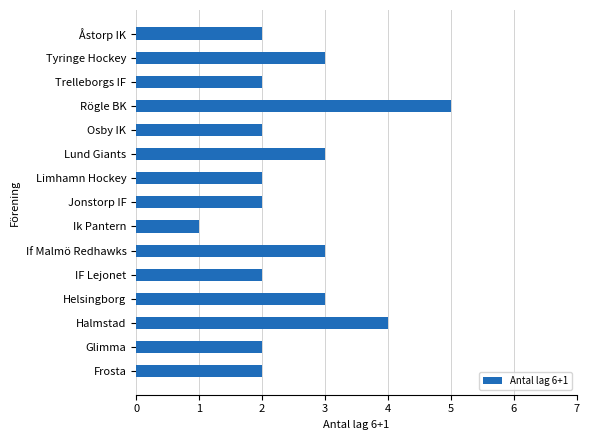

What is the average value?

3